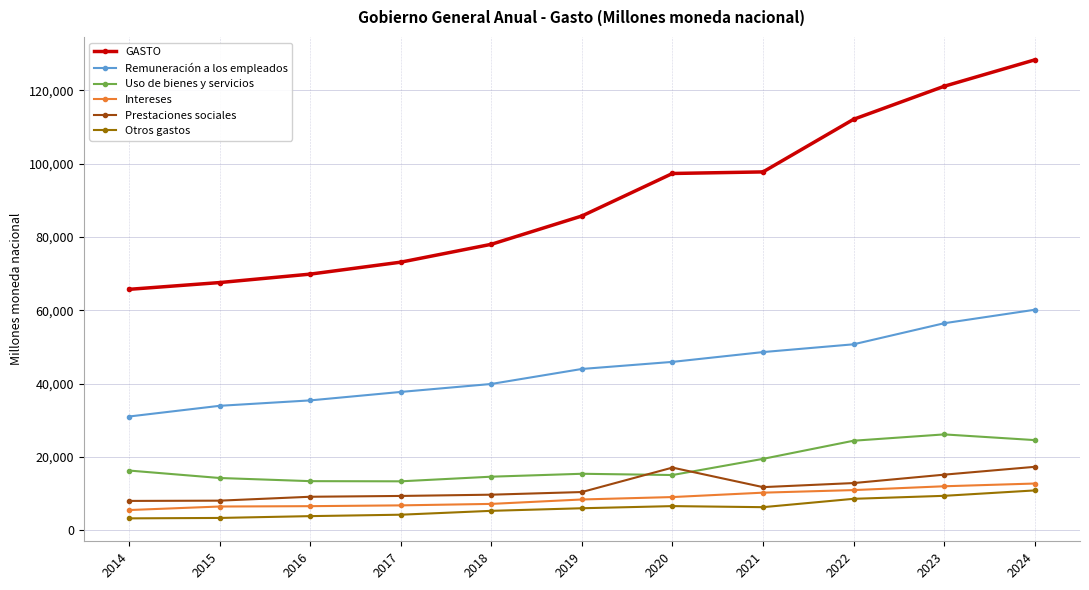

True or false: Intereses and Otros gastos intersect in this chart.

False